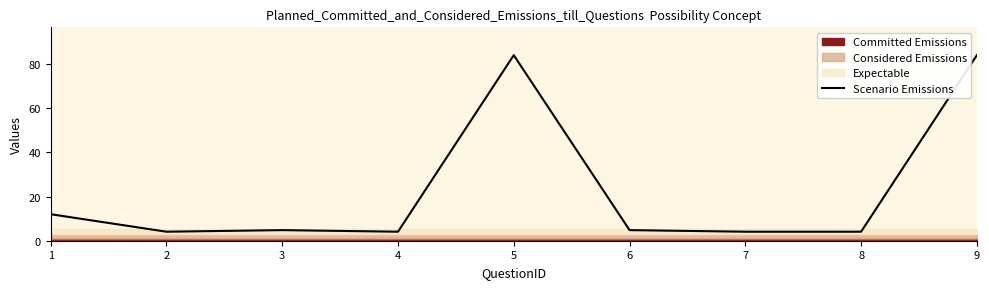

Does the chart display data point markers on the line(s)?

No